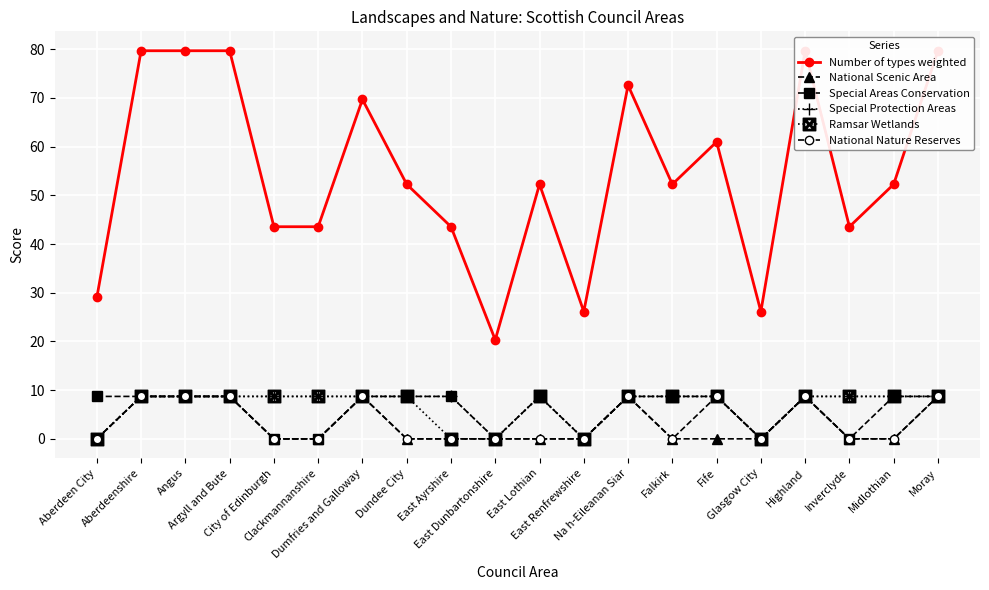

What is the difference between the maximum and second lowest values in the National Scenic Area series?

8.7